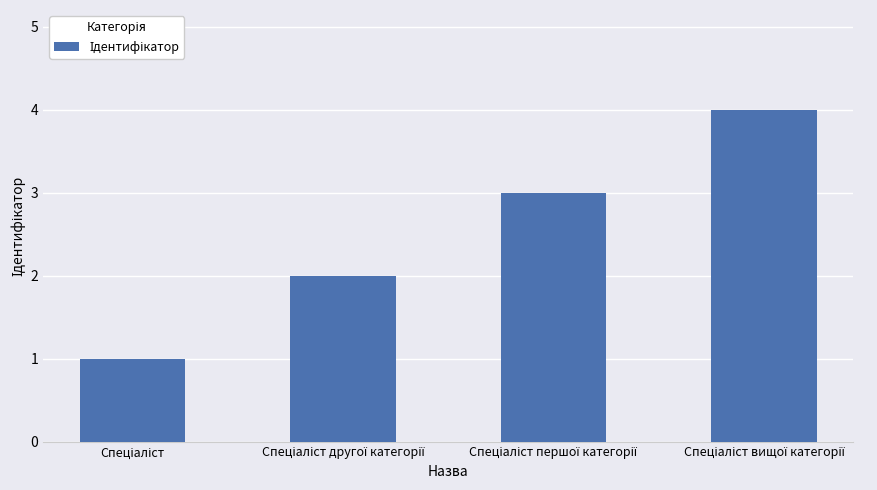

What is the difference between the maximum and minimum values?

3